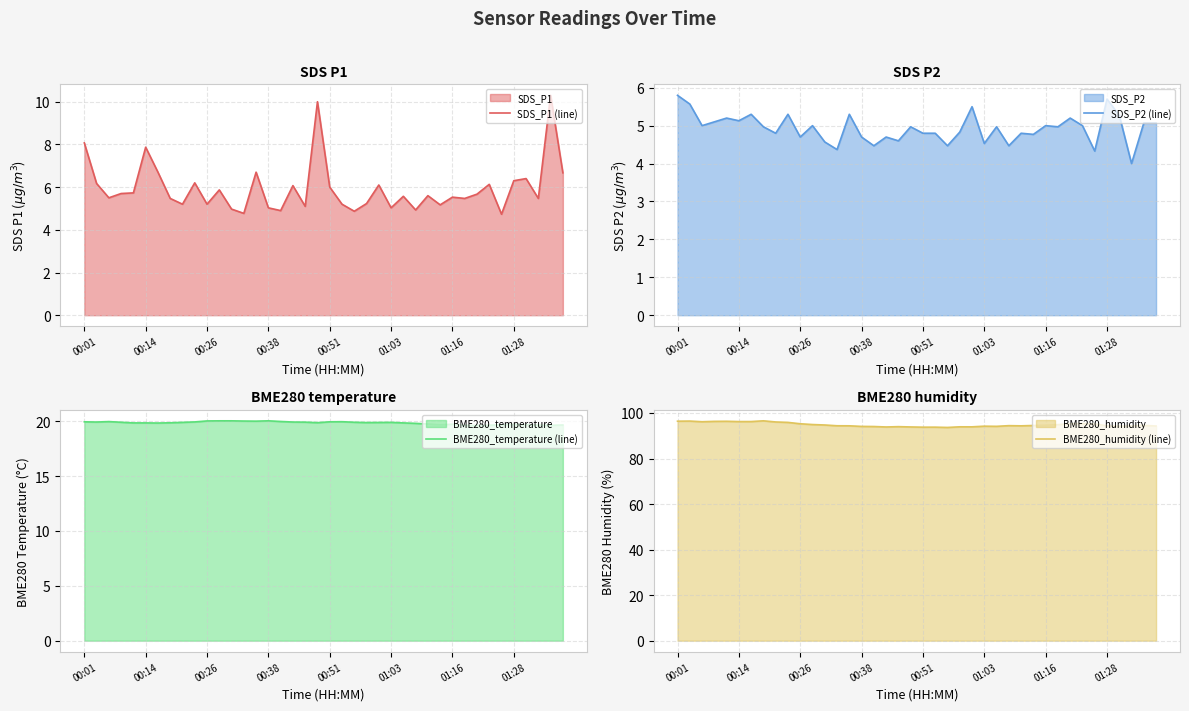

At which category is the sum across all series the highest?

00:01